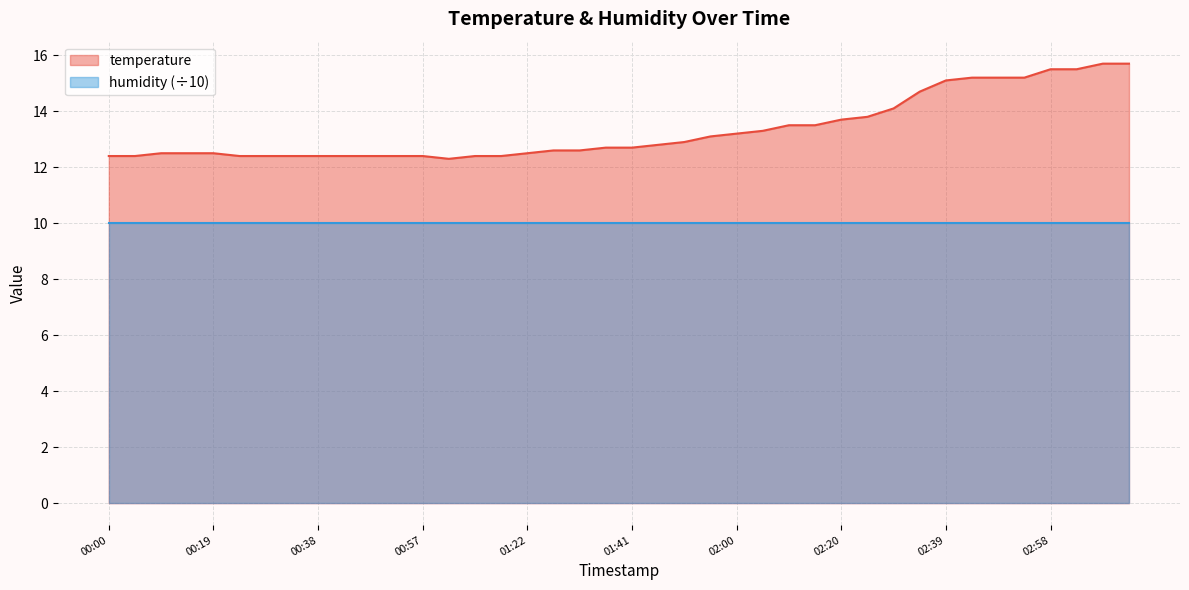

What value does the data have at 03:07?

15.7